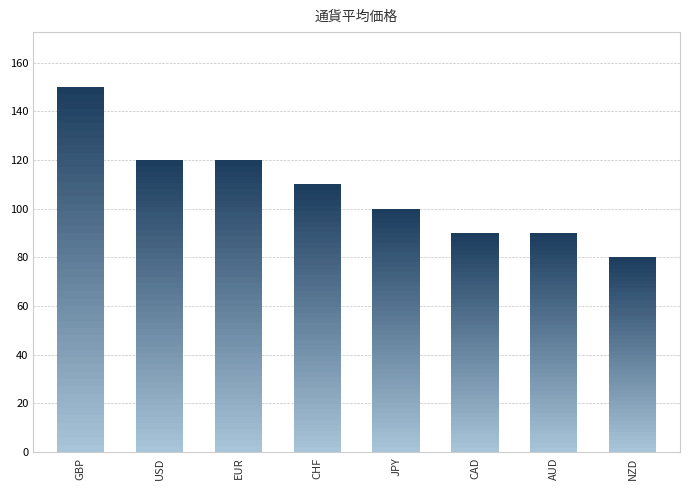

The chart shows a value of 120 at EUR. True or false?

True